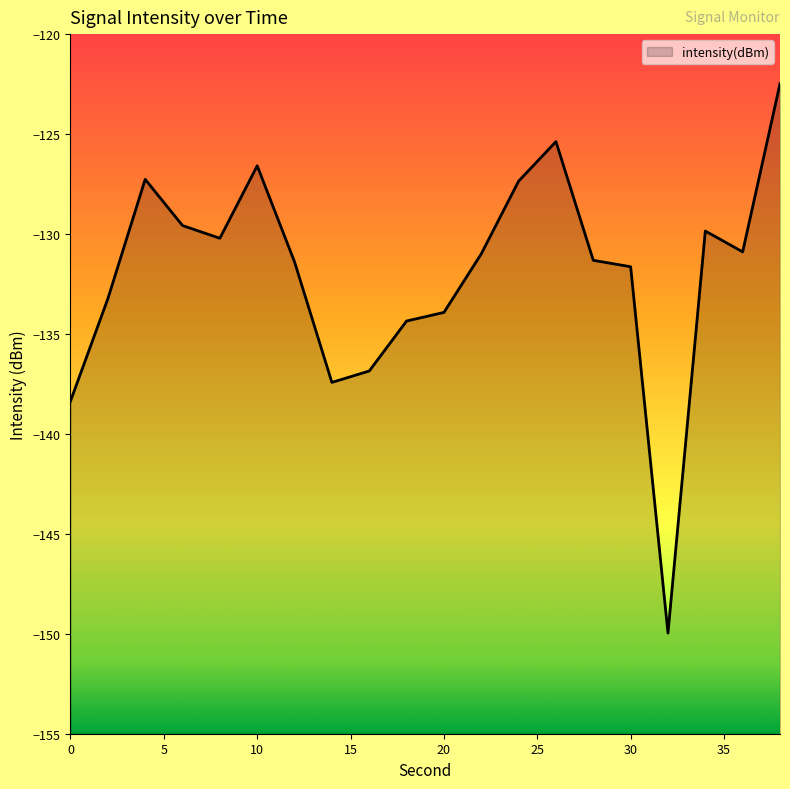

Reading right to left, what are all the values shown in this chart?

-122.5	-130.9	-129.9	-150.0	-131.6	-131.3	-125.4	-127.4	-131.0	-133.9	-134.4	-136.9	-137.4	-131.4	-126.6	-130.2	-129.6	-127.3	-133.2	-138.4